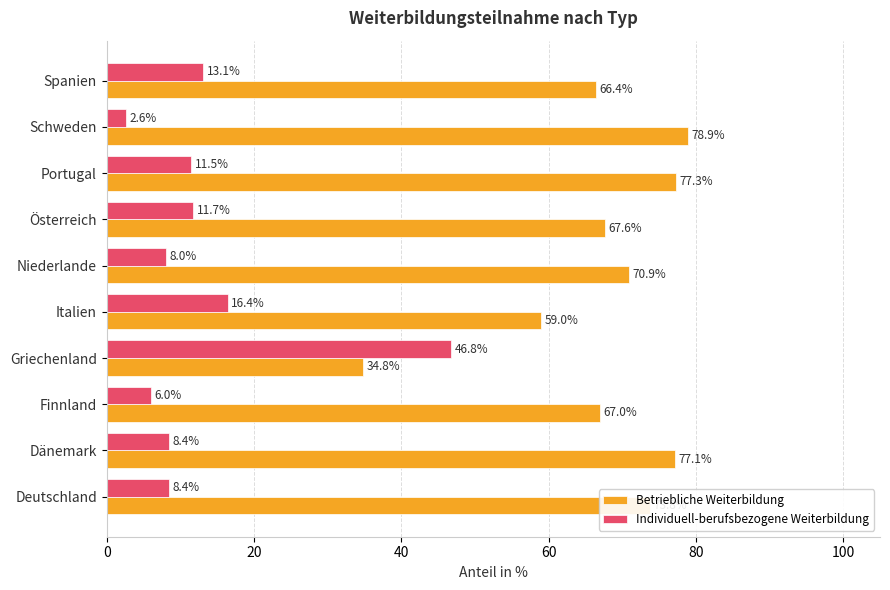

Which series has the widest spread of values?

Individuell-berufsbezogene Weiterbildung